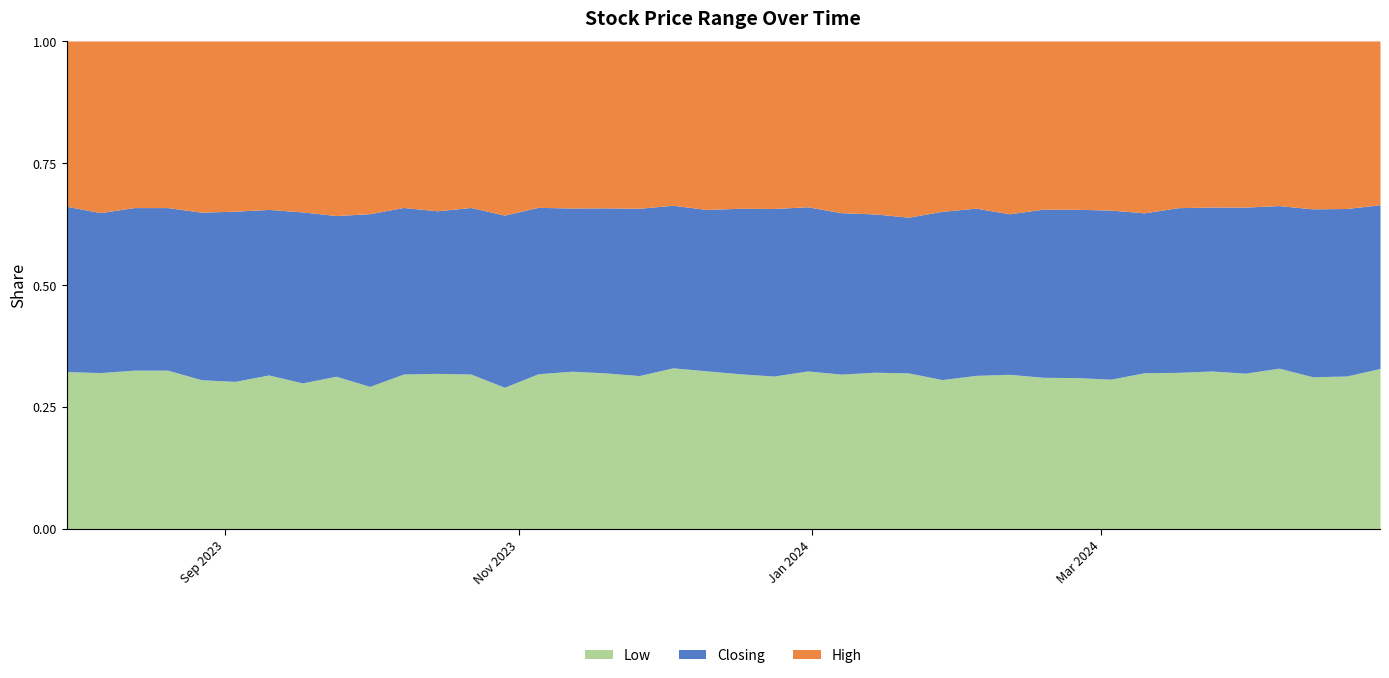

How many lines are shown in the chart?

3